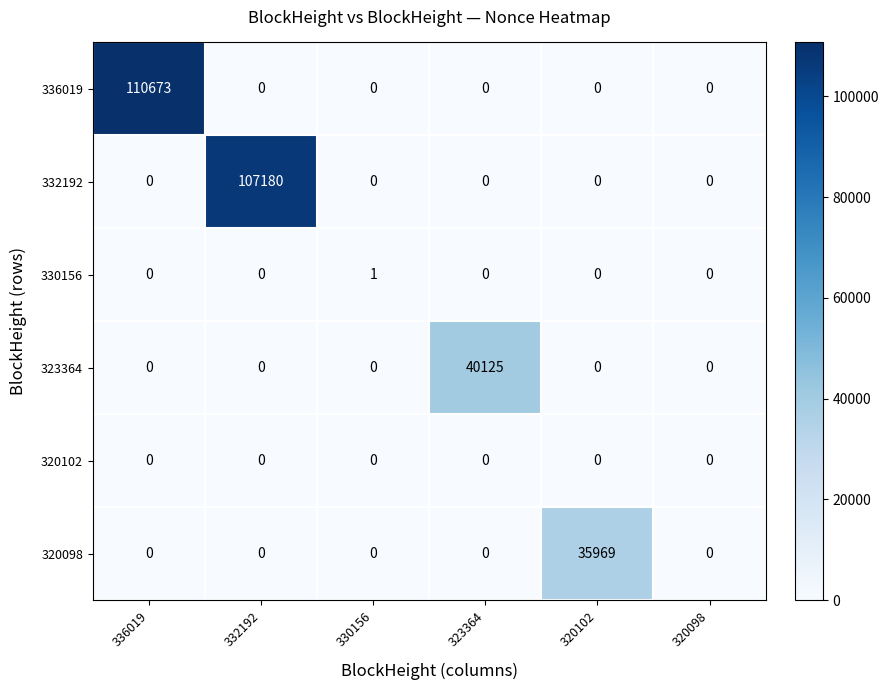

Which series changed the most between 330156 and 323364?

323364